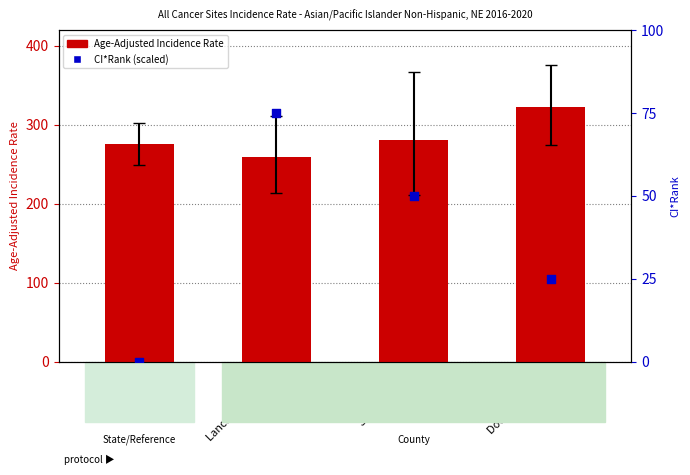

What are all the series names shown in the legend?

Age-Adjusted Incidence Rate, CI*Rank (scaled)